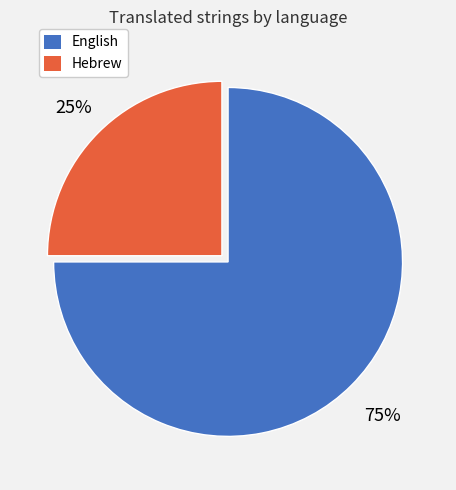

Combined, do English and Hebrew account for over 50%?

Yes